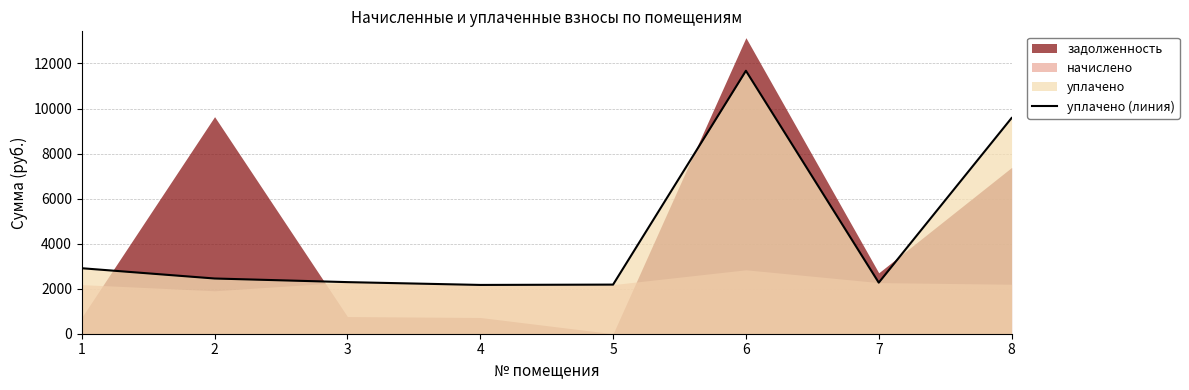

Between 4 and 8, which is larger?

8